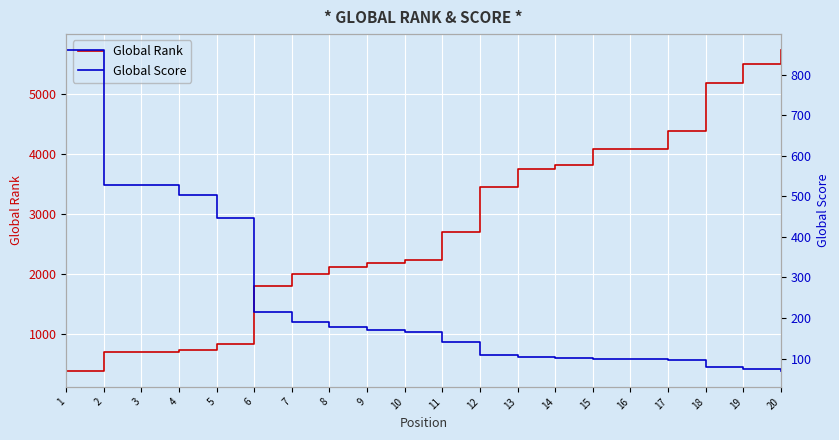

Which series changed the most between 5 and 14?

Global Rank